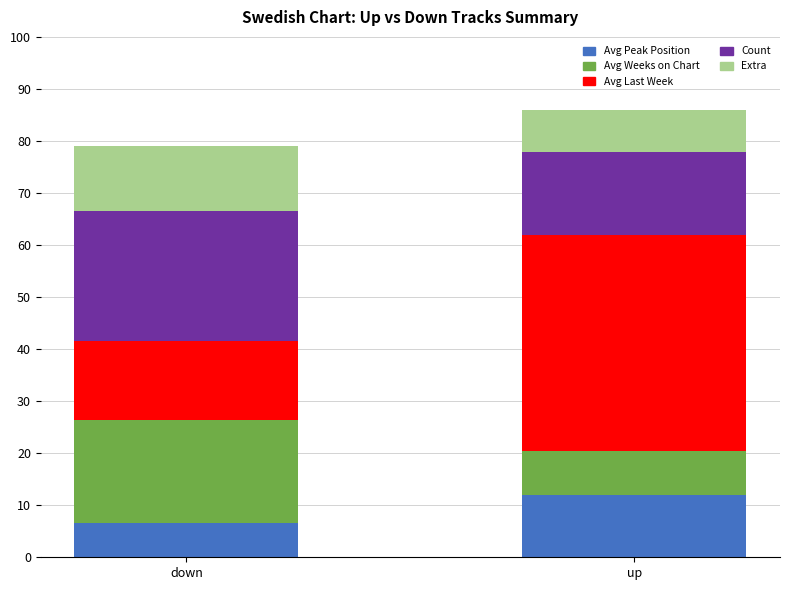

What is the lowest value of the Avg Peak Position series?

6.7